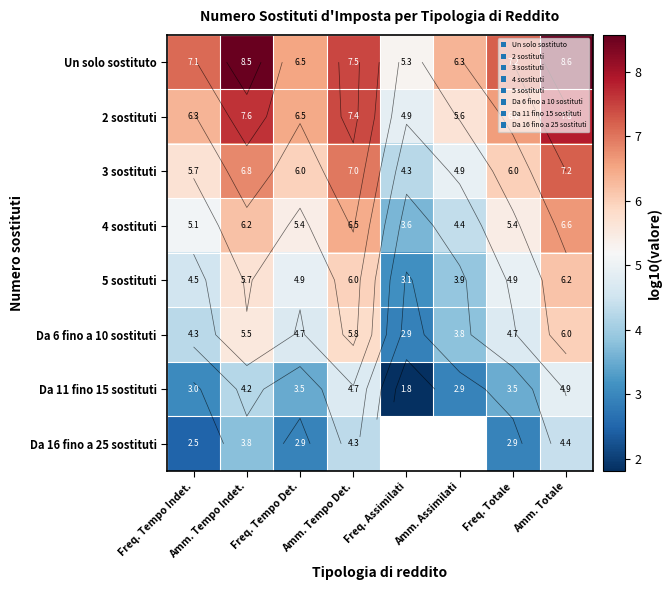

Which label corresponds to the largest value in the chart?

Amm. Totale